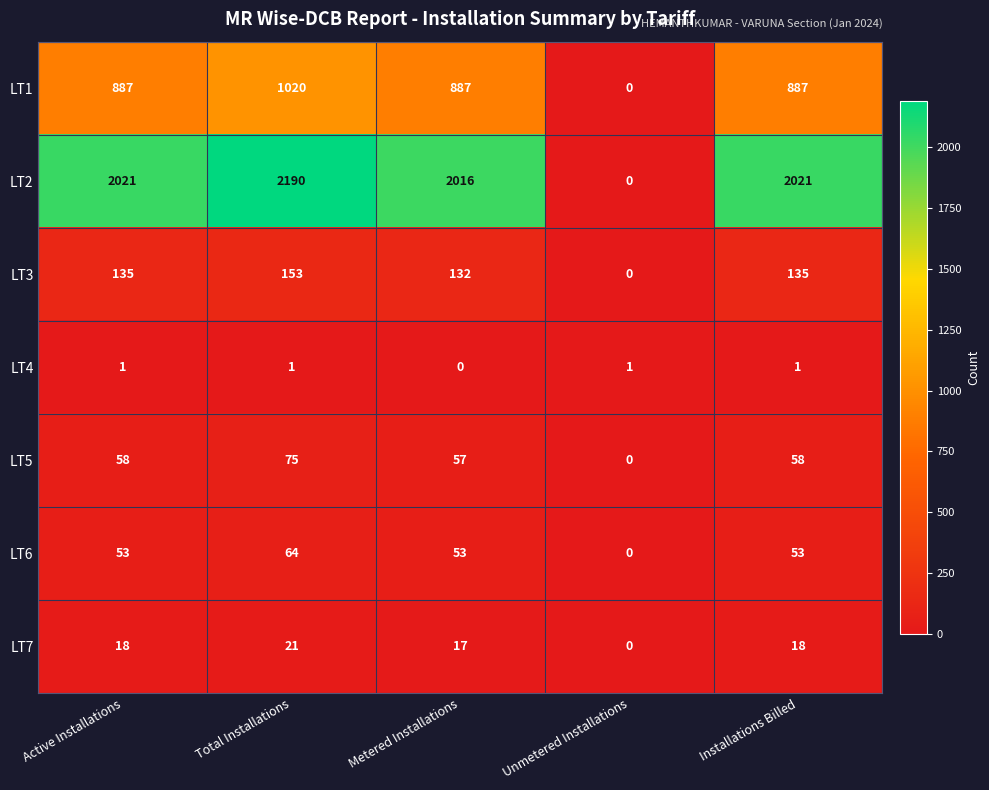

At which category is the sum across all series the highest?

Total Installations